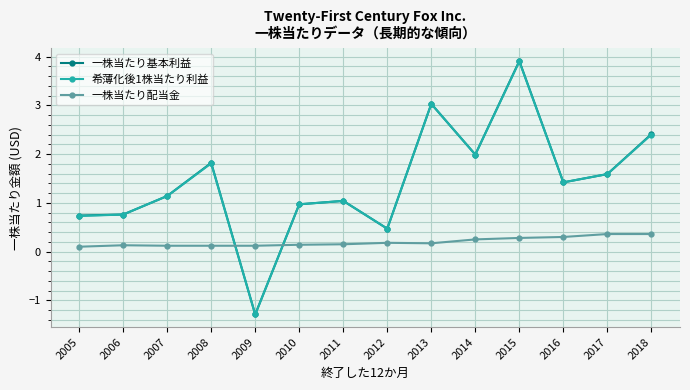

Which series has the largest range (max minus min)?

一株当たり基本利益